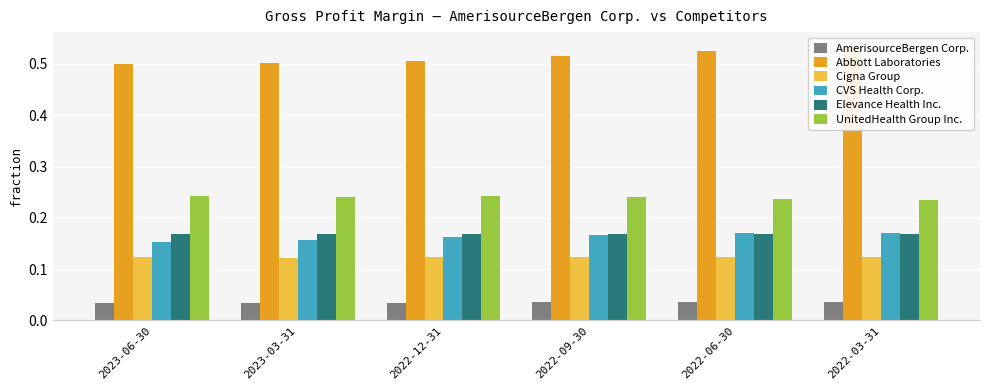

Rank the series at 2023-03-31 from highest to lowest value.

Abbott Laboratories, UnitedHealth Group Inc., Elevance Health Inc., CVS Health Corp., Cigna Group, AmerisourceBergen Corp.